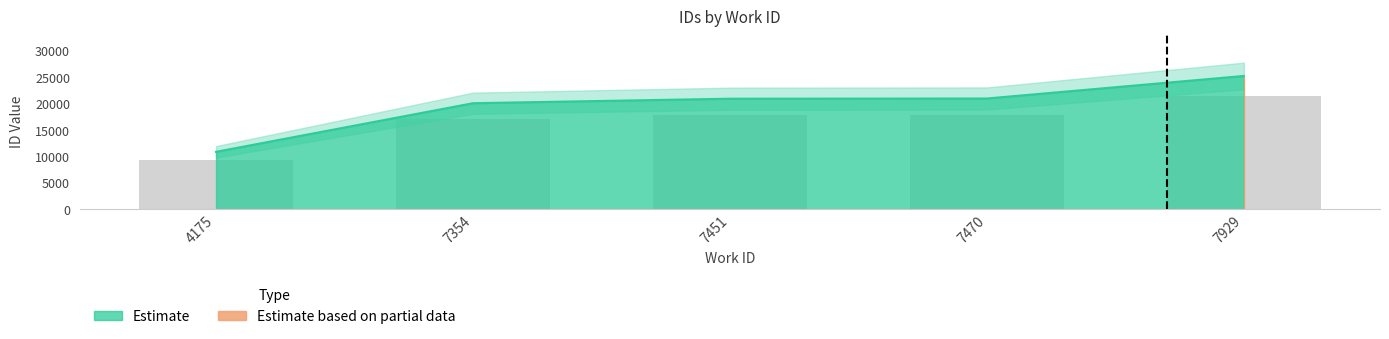

Which has a higher value, 4175 or 7470?

7470